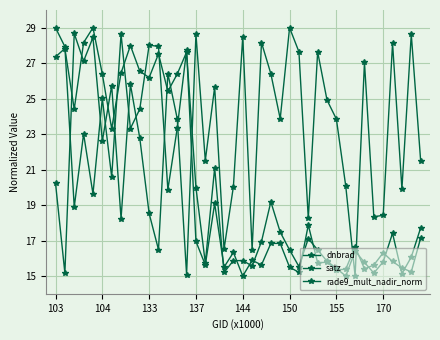

How many lines are shown in the chart?

3